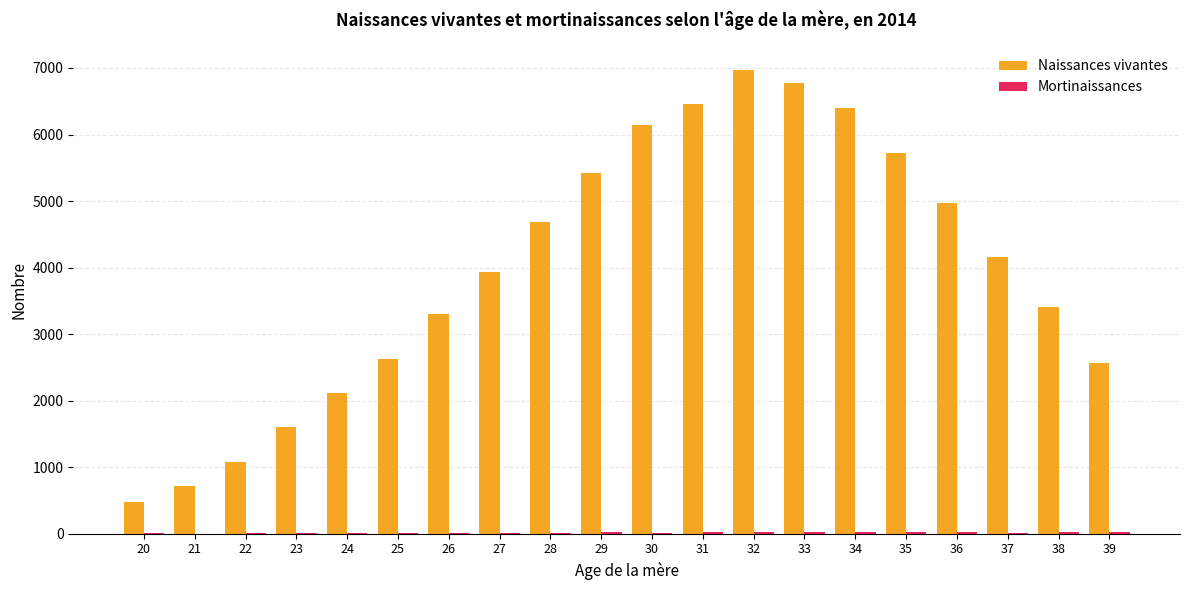

The value of Naissances vivantes at 20 is 238. True or false?

False